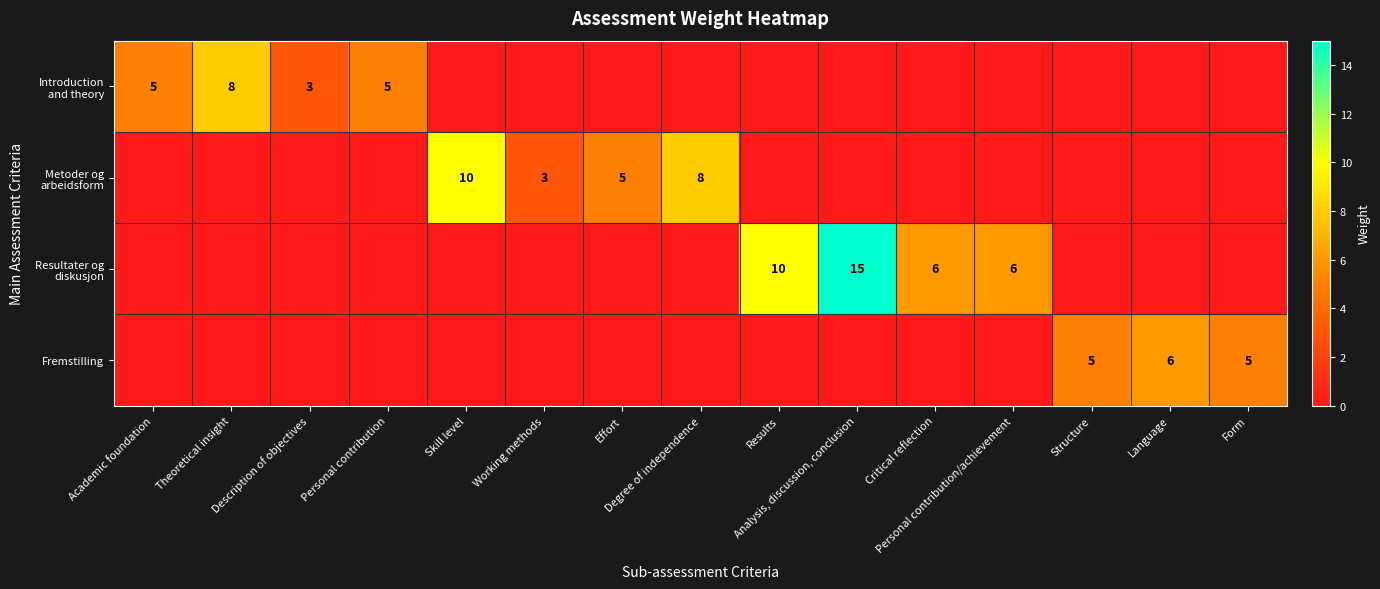

Which has a higher value, Effort or Personal contribution?

Personal contribution